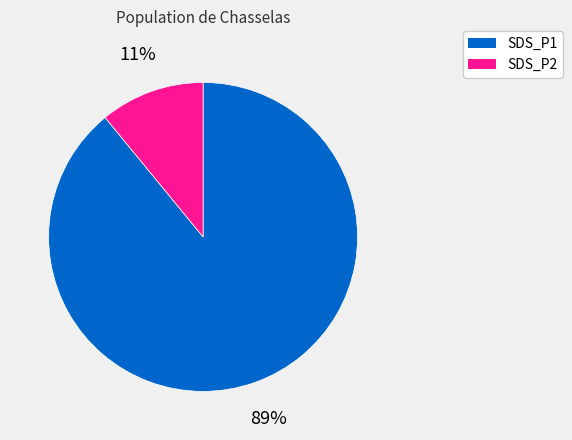

To the nearest percent, what is the difference between the largest and smallest slice percentages?

78%